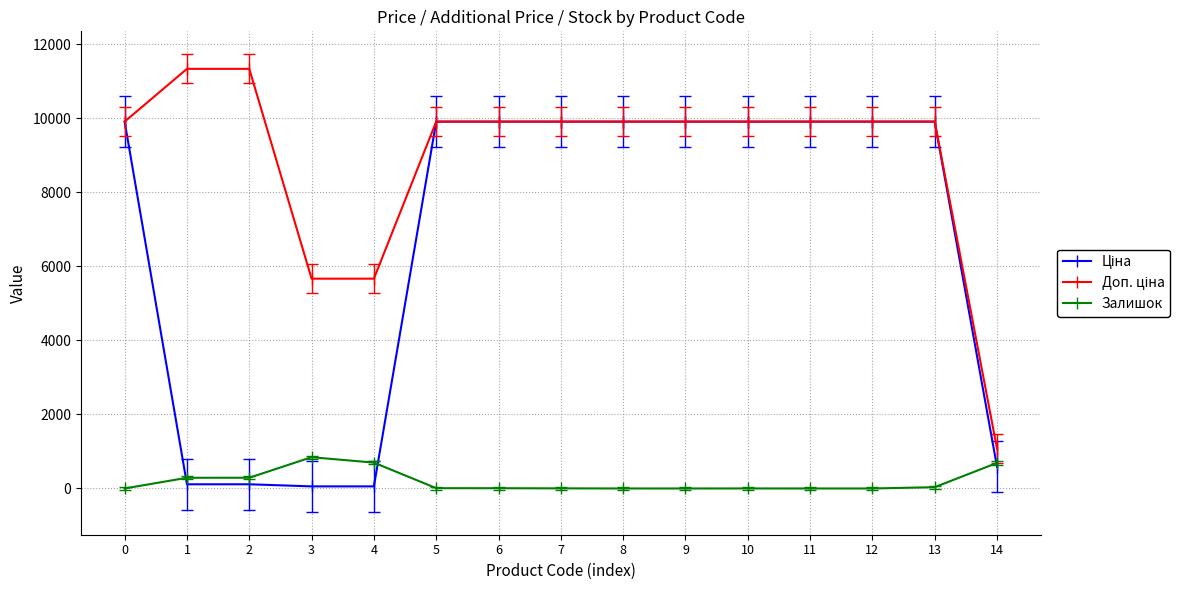

What is the maximum value shown in the chart?

11334.0